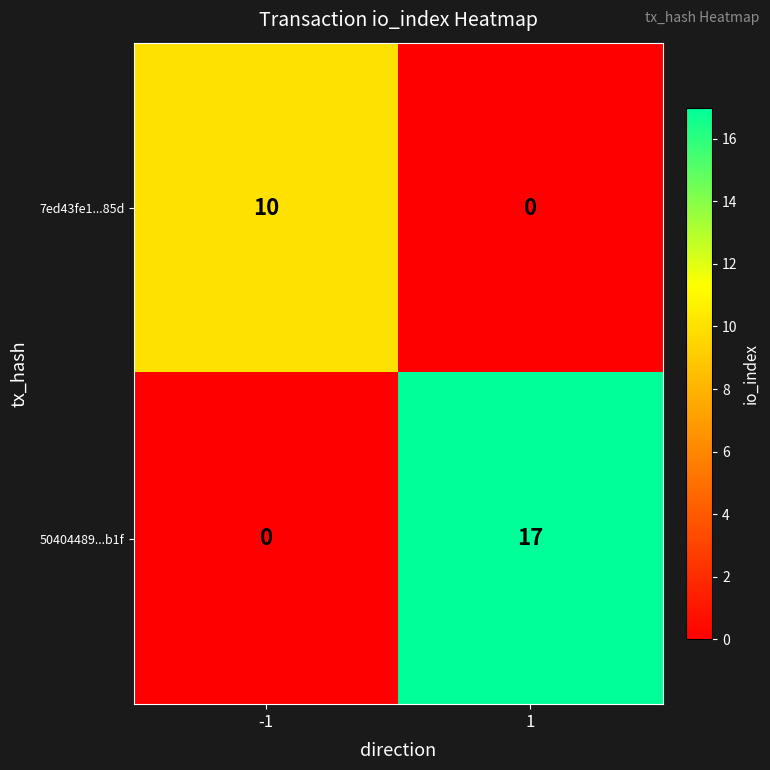

The value of 7ed43fe1...85d at -1 is 10. True or false?

True